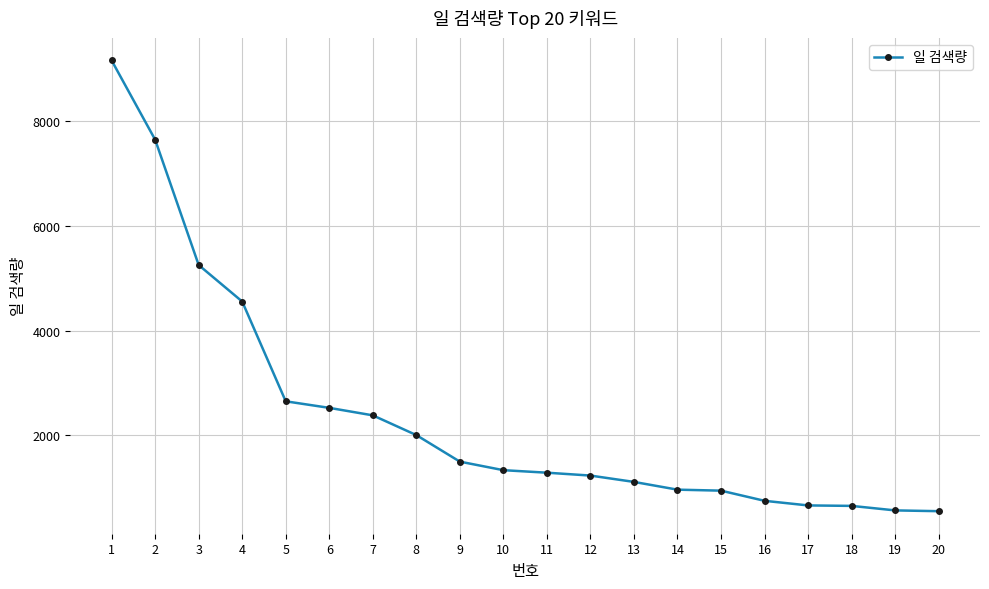

At which label does the data first exceed 1333?

1